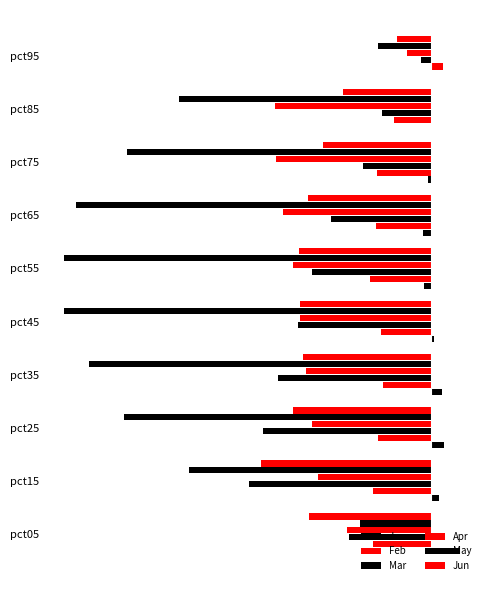

Are the bars horizontal?

Yes